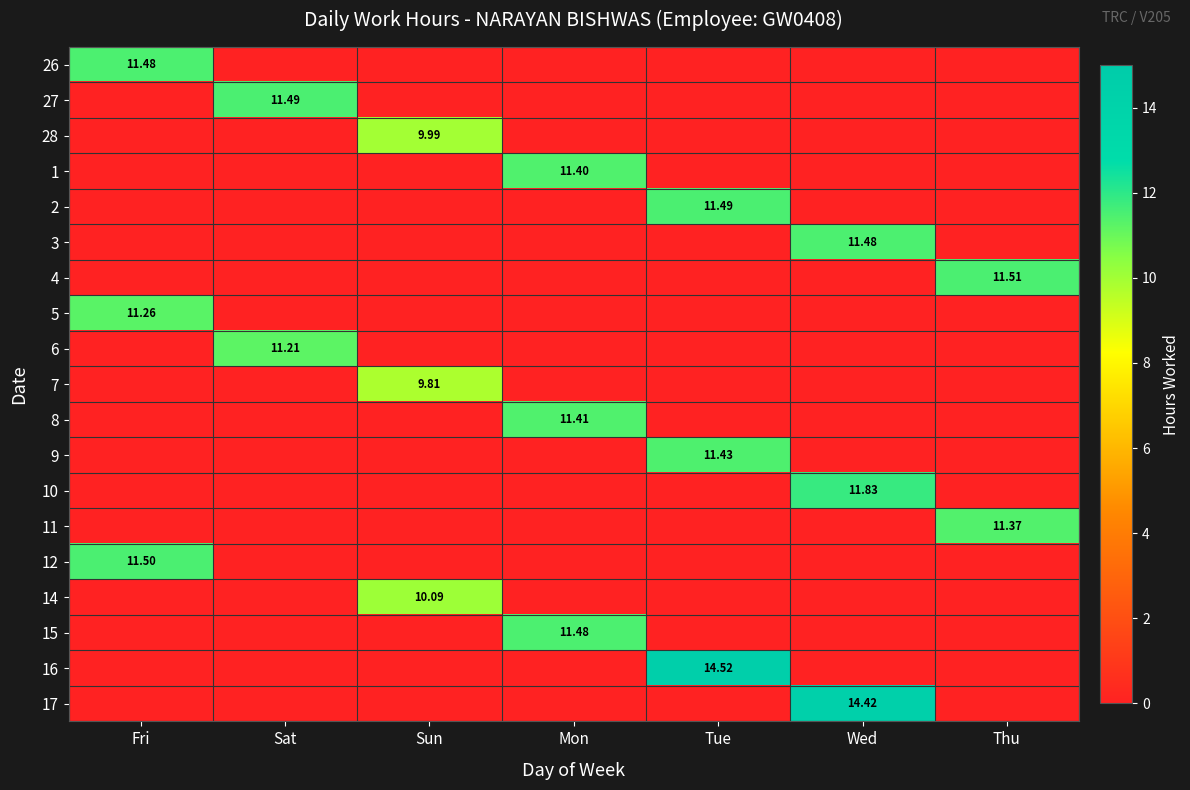

The value of 8 at Sat is 0.0. True or false?

True